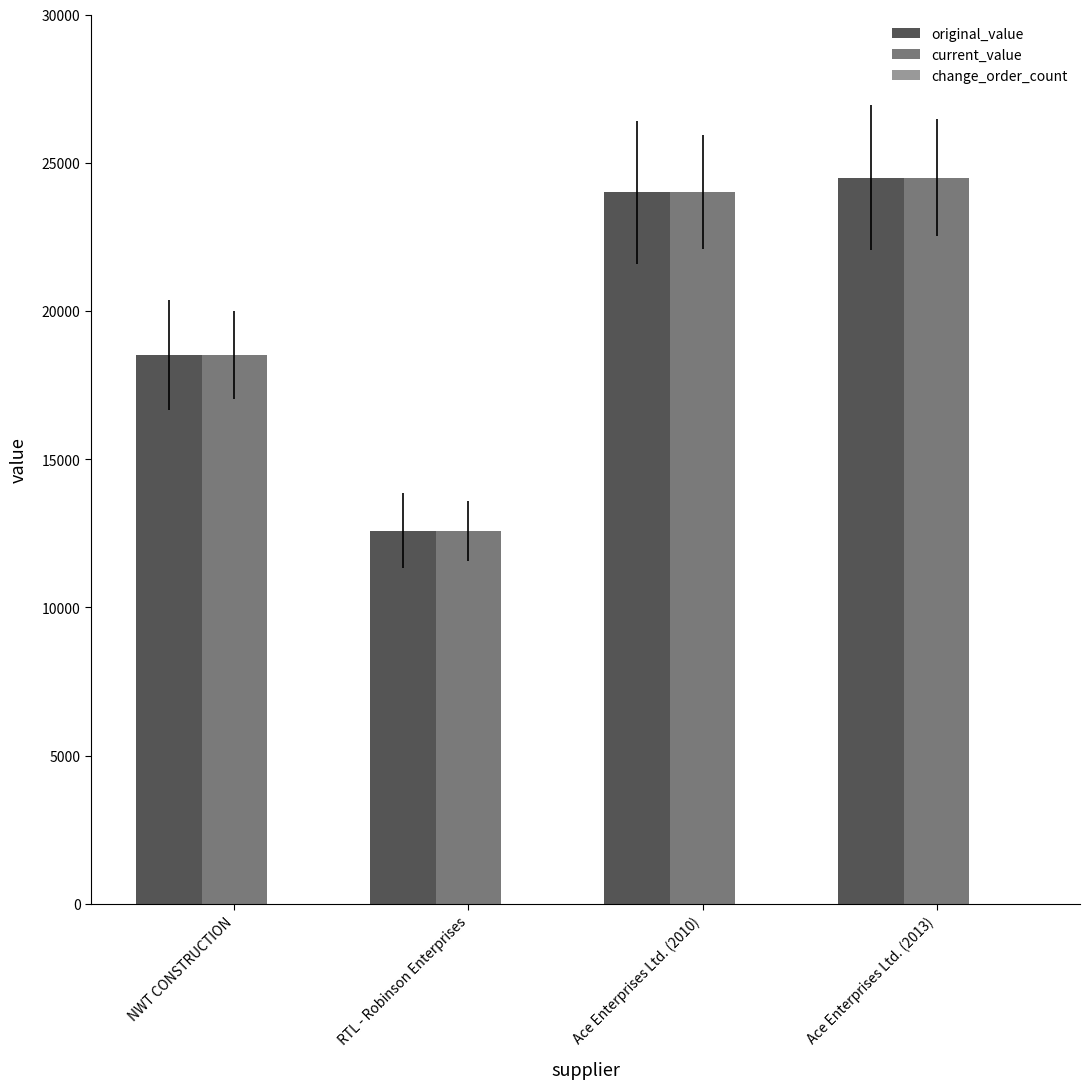

Does the chart contain stacked bars?

No